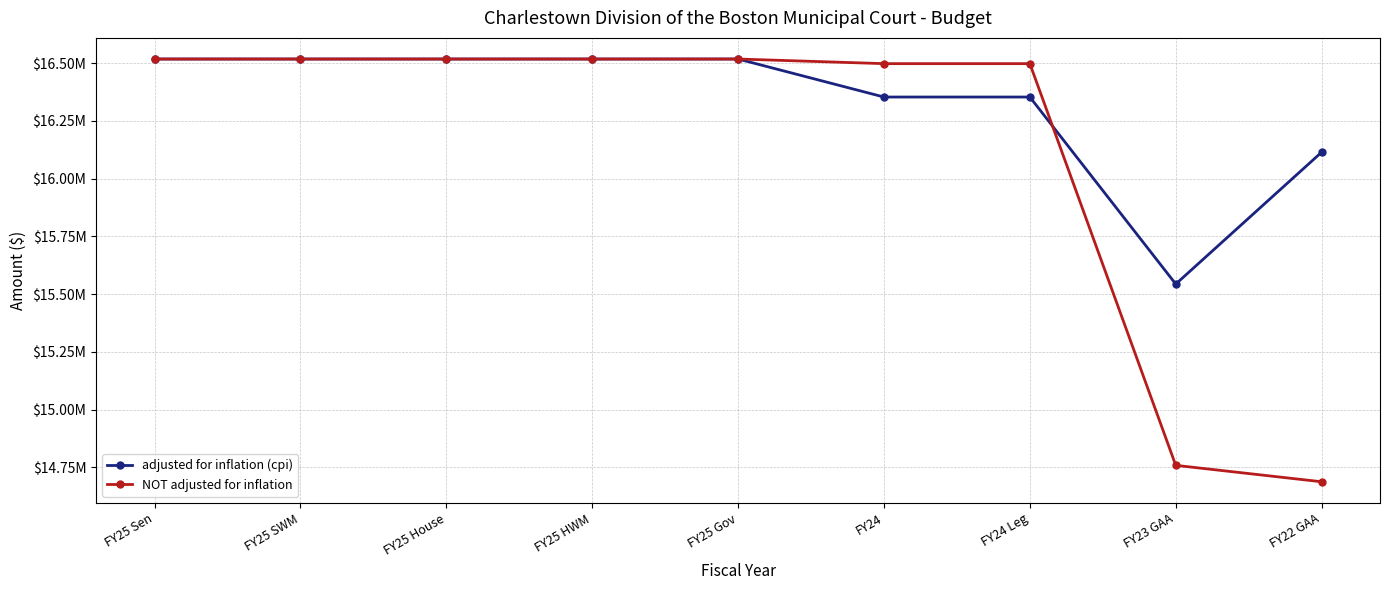

What position from the left is FY22 GAA?

9